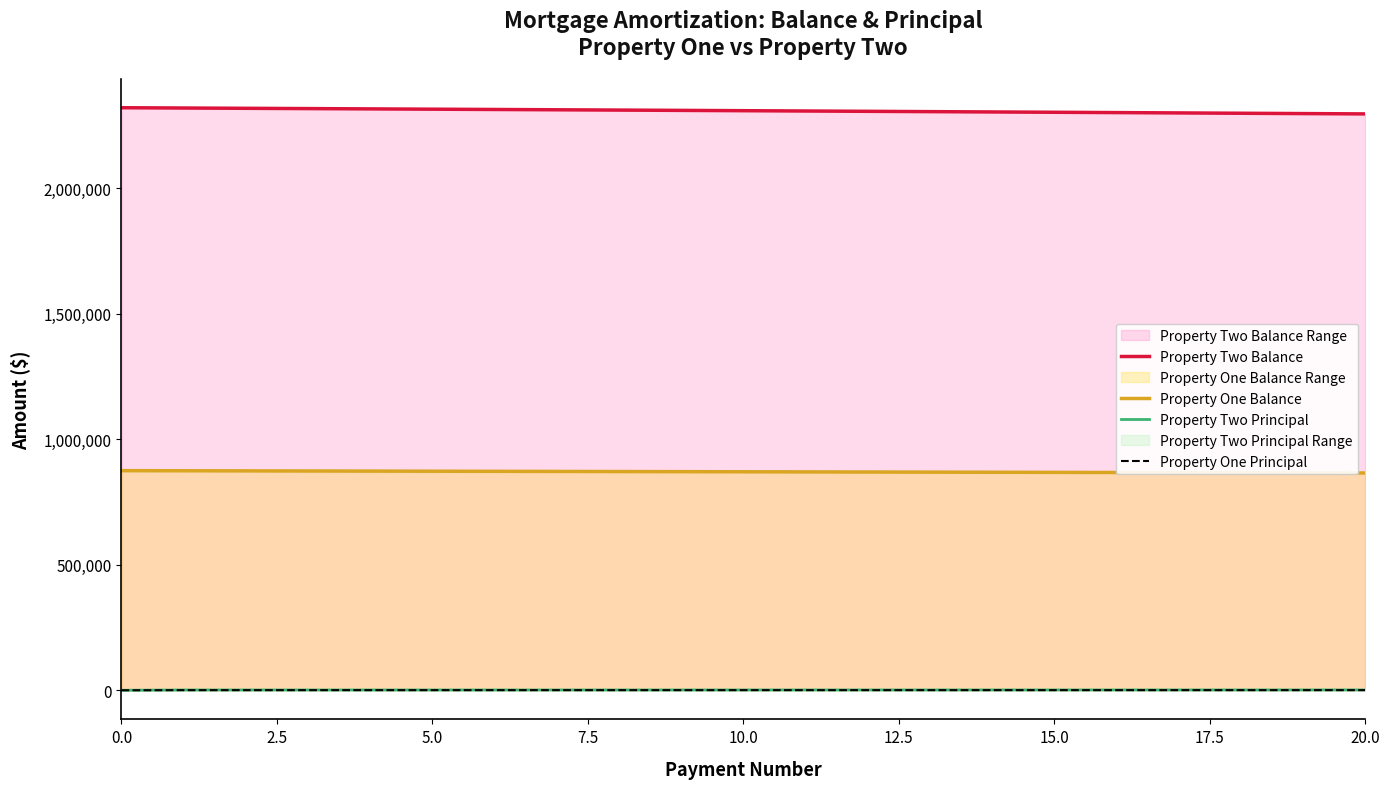

How many categories are shown in the chart?

21